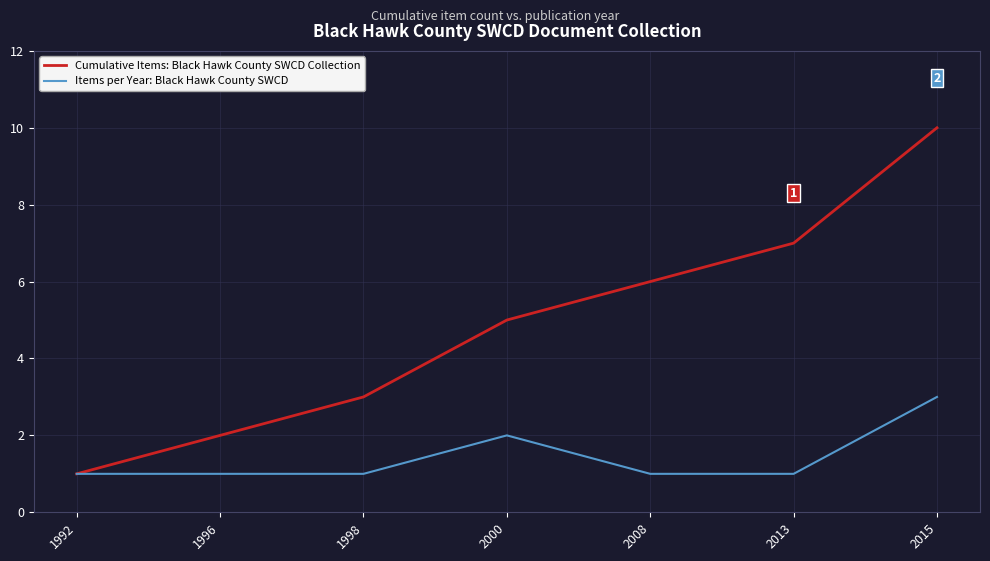

The value of Items per Year: Black Hawk County SWCD at 1996 is 1. True or false?

True